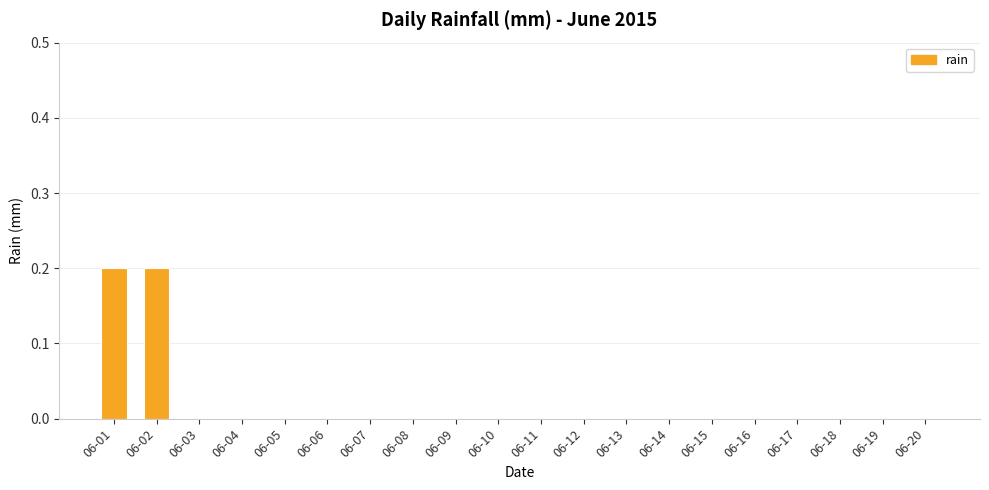

The chart shows a value of 0.2 at 06-01. True or false?

True